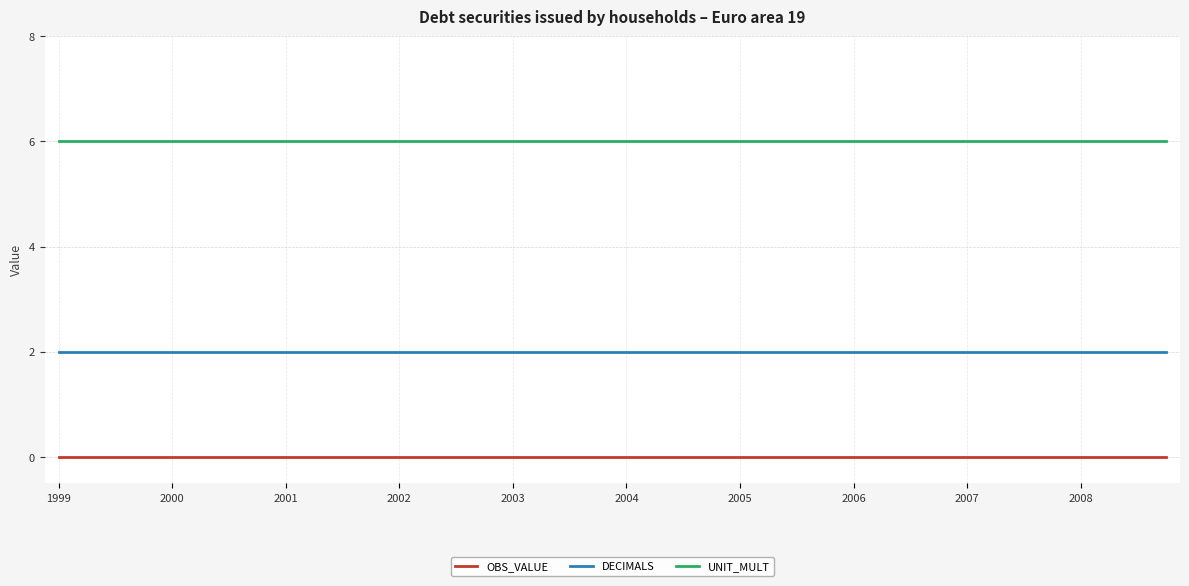

What are all the series names shown in the legend?

OBS_VALUE, DECIMALS, UNIT_MULT